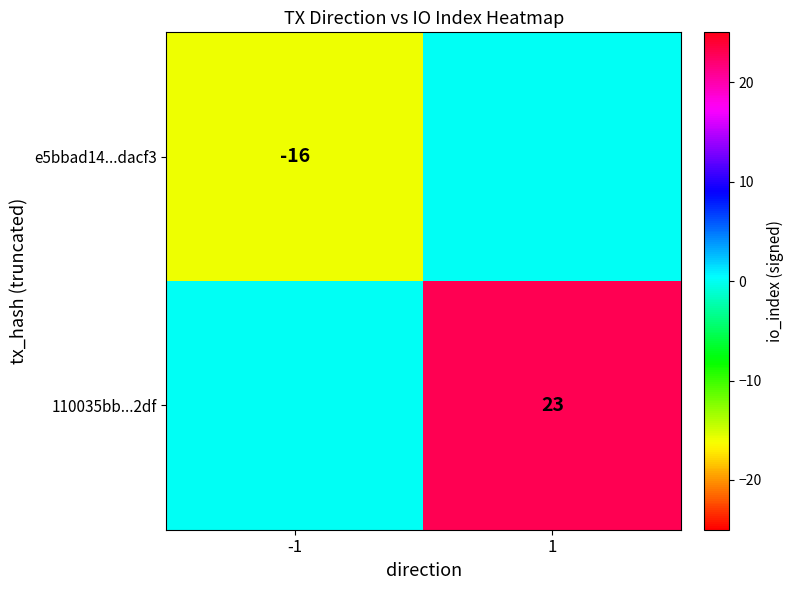

The e5bbad14...dacf3 series shows -16 at -1. True or false?

True